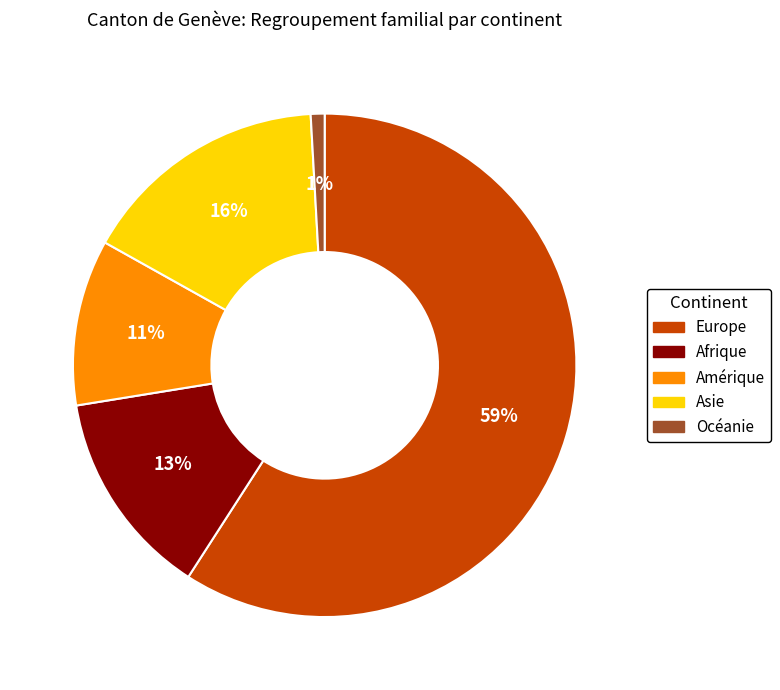

What is the largest slice in the pie chart?

Europe